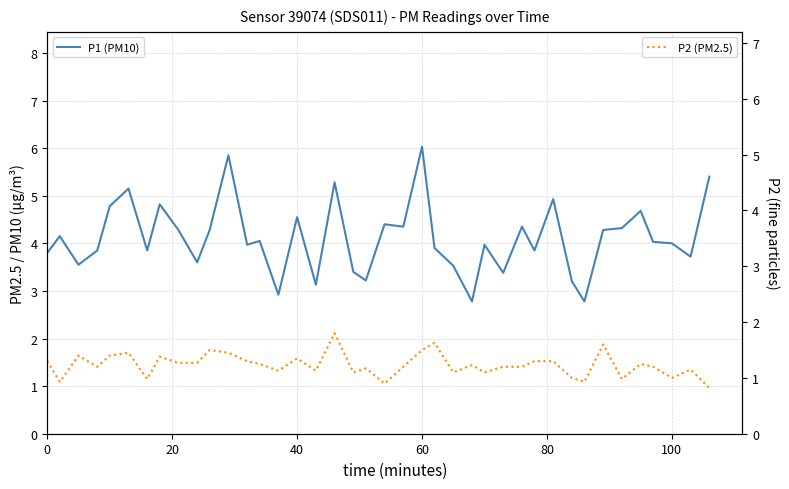

What is the value of the P1 (PM10) point at the 36th from the left?

4.7